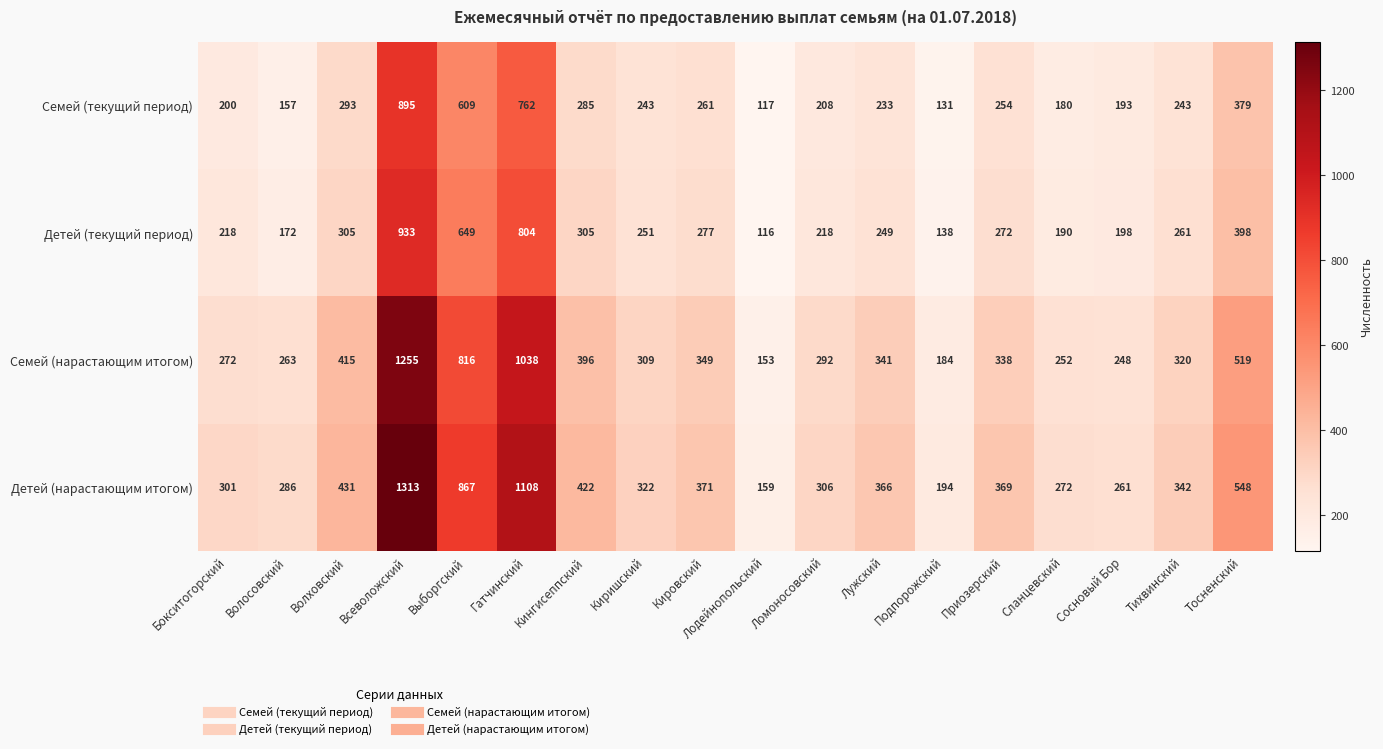

What is the minimum value shown in the chart?

116